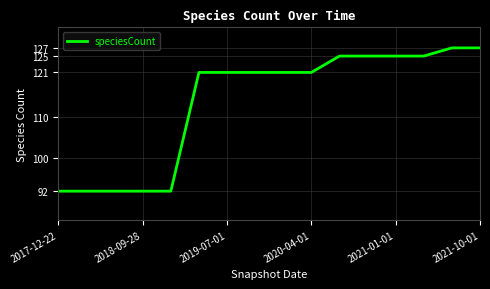

What is the minimum value shown in the chart?

92